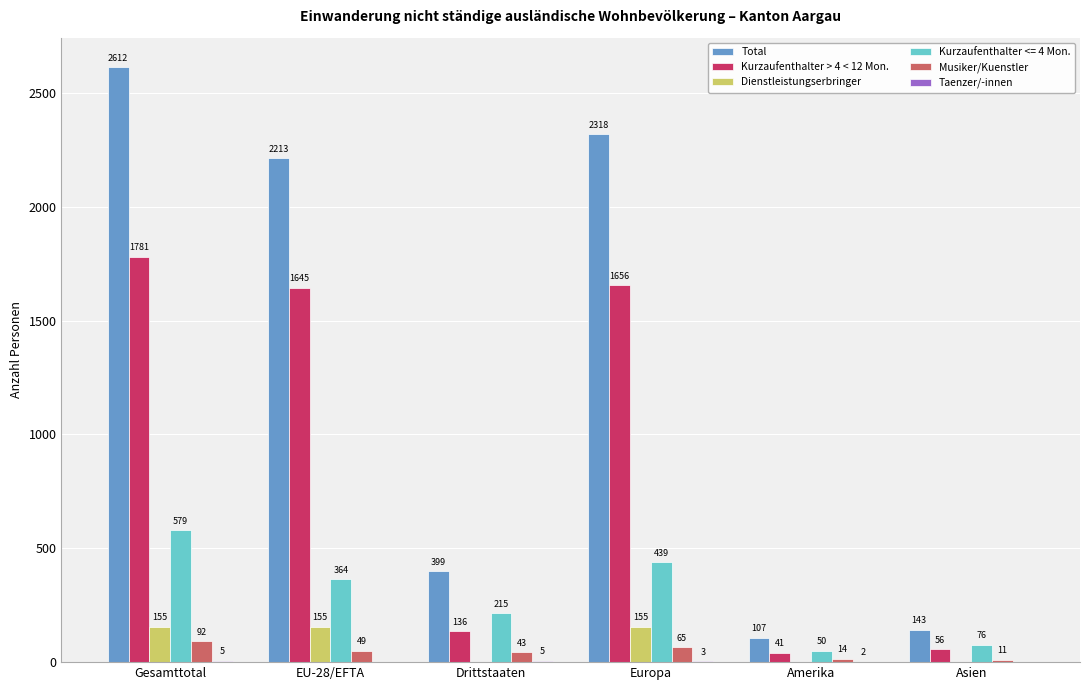

What is the maximum value for Dienstleistungserbringer?

155